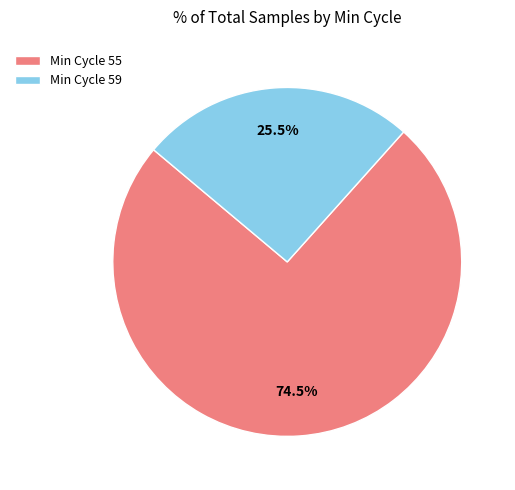

Is there a majority slice in this chart?

Yes